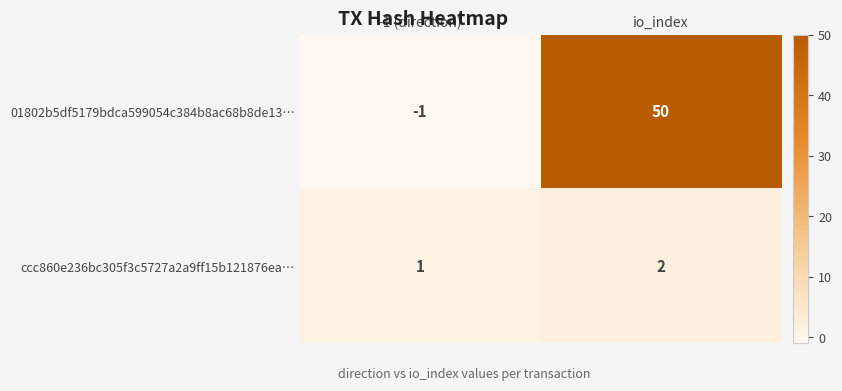

What is the greatest value displayed?

50